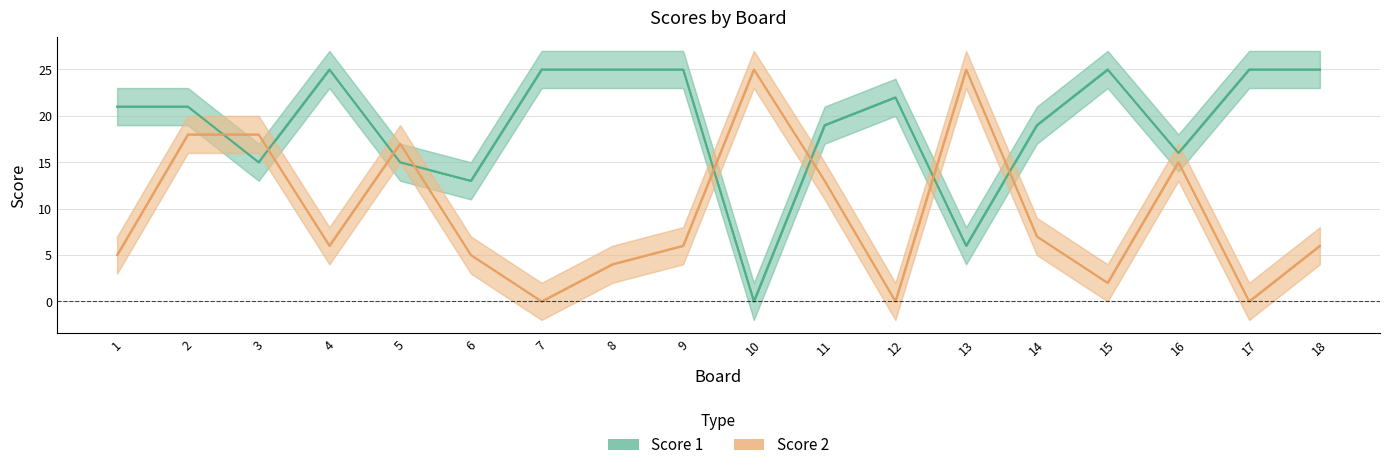

List the series in order of their peak value, lowest first.

Score 1, Score 2